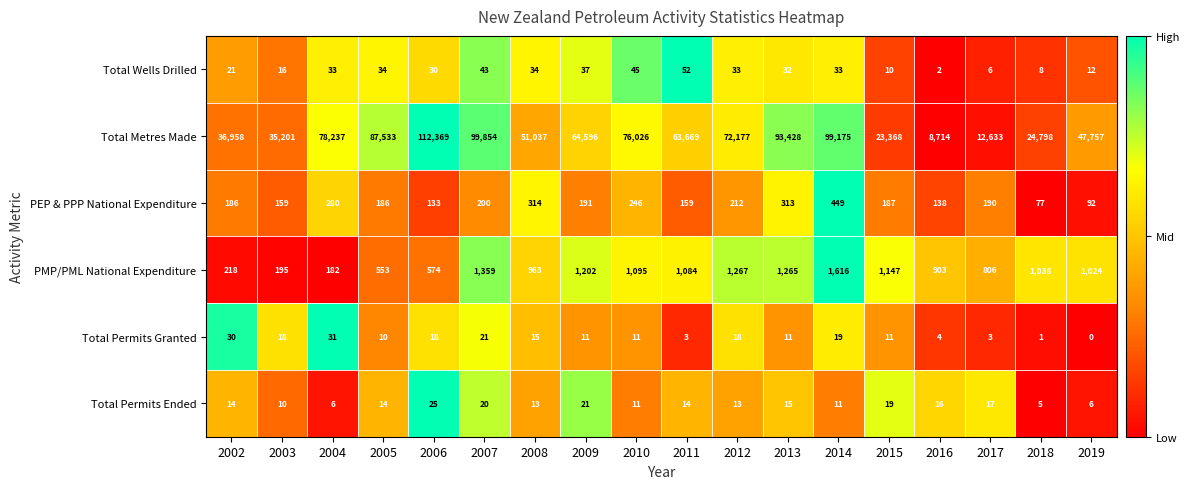

What is the difference between the highest and lowest values at 2019?

47757